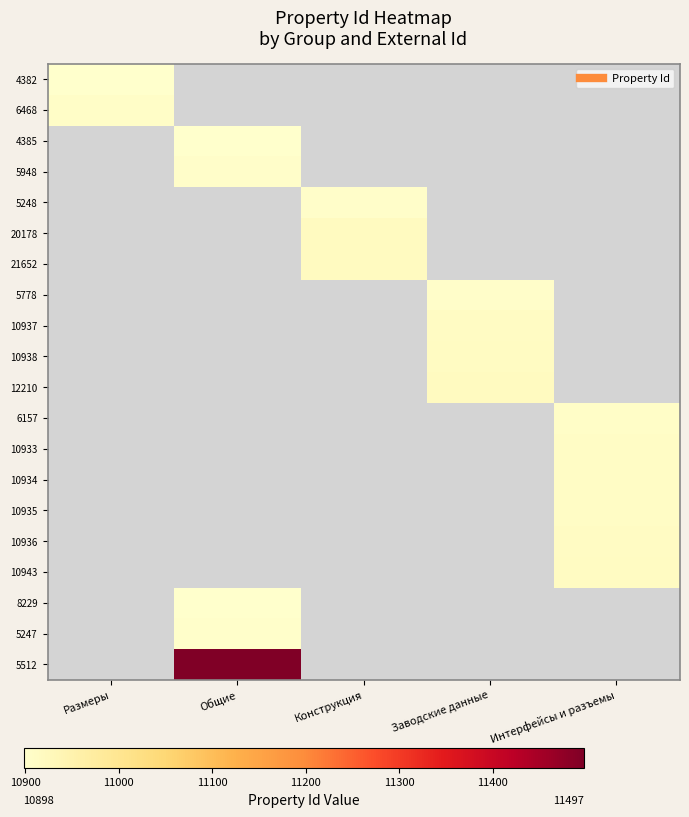

Is the value of 10943 at Заводские данные greater than the value of 4382 at Конструкция?

No